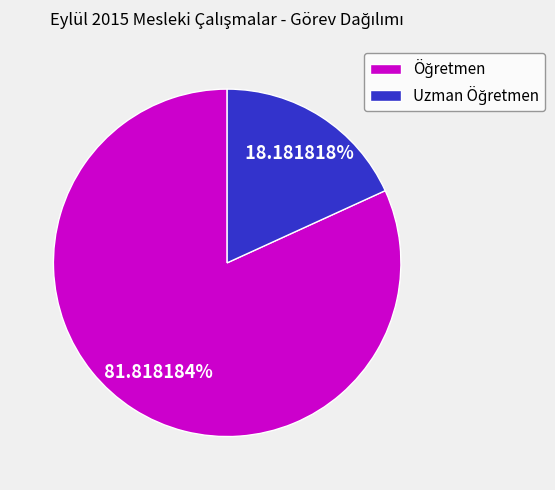

Is there any slice that represents more than half of the pie?

Yes